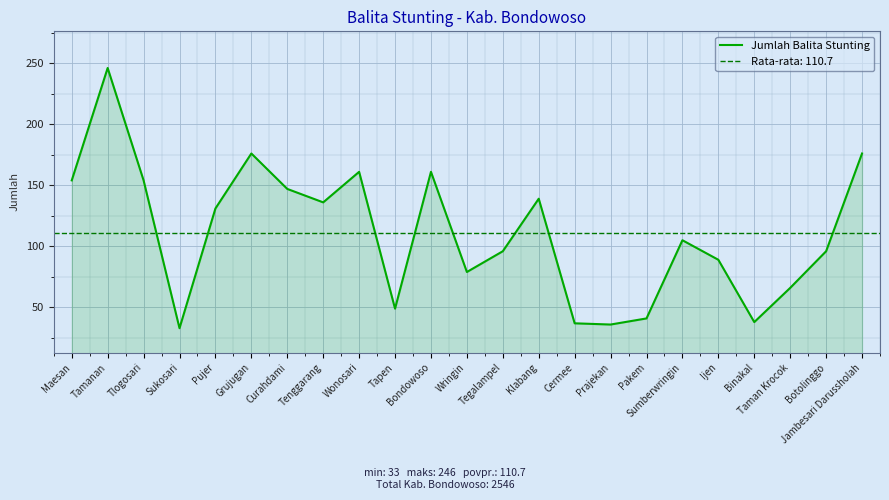

What is the difference between the values at Binakal and Taman Krocok?

28